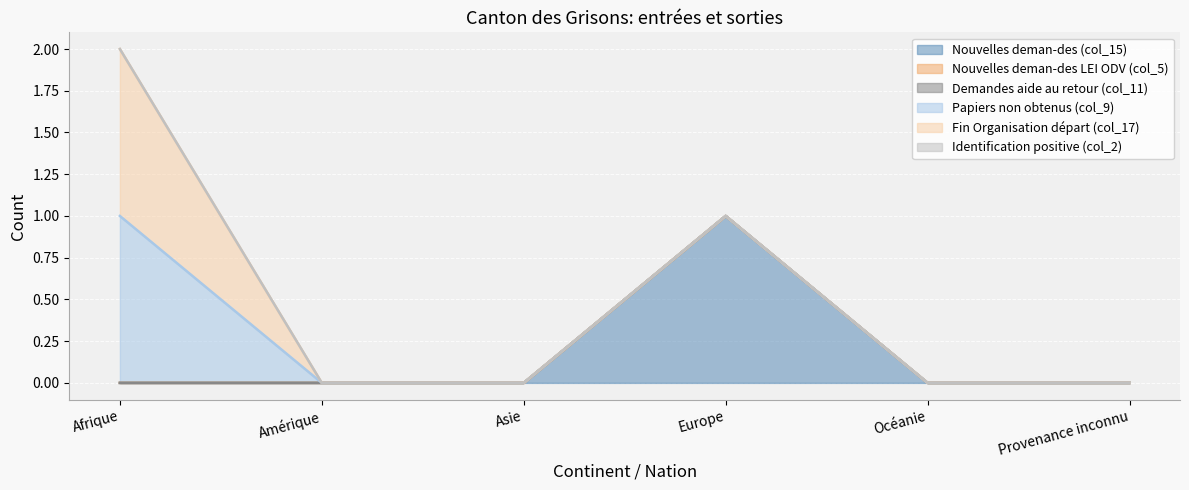

Reading left to right, transcribe all the data shown in this chart.

Nouvelles deman-des (col_15): Afrique=0	Amérique=0	Asie=0	Europe=1	Océanie=0	Provenance inconnu=0
Nouvelles deman-des LEI ODV (col_5): Afrique=0	Amérique=0	Asie=0	Europe=0	Océanie=0	Provenance inconnu=0
Demandes aide au retour (col_11): Afrique=0	Amérique=0	Asie=0	Europe=0	Océanie=0	Provenance inconnu=0
Papiers non obtenus (col_9): Afrique=1	Amérique=0	Asie=0	Europe=0	Océanie=0	Provenance inconnu=0
Fin Organisation départ (col_17): Afrique=1	Amérique=0	Asie=0	Europe=0	Océanie=0	Provenance inconnu=0
Identification positive (col_2): Afrique=0	Amérique=0	Asie=0	Europe=0	Océanie=0	Provenance inconnu=0